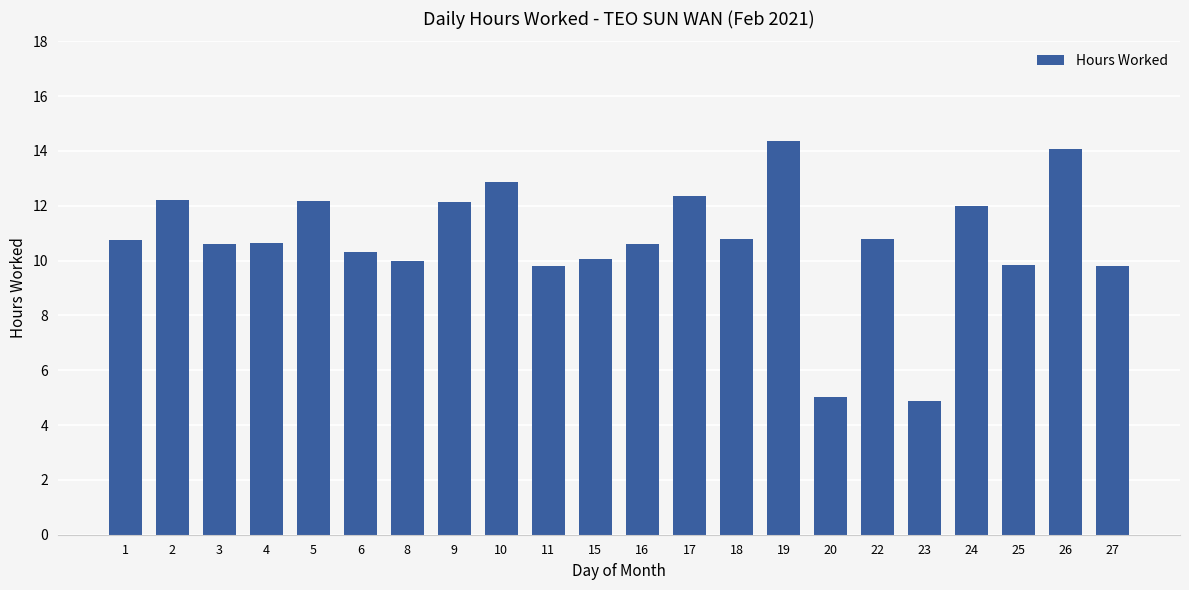

What is the value of the 9th bar from the left?

12.9